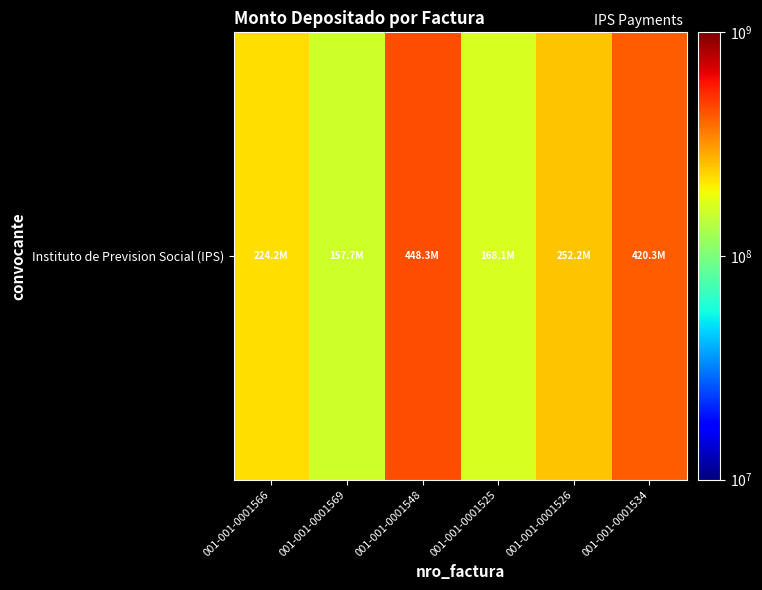

What is the minimum value shown in the chart?

157652160